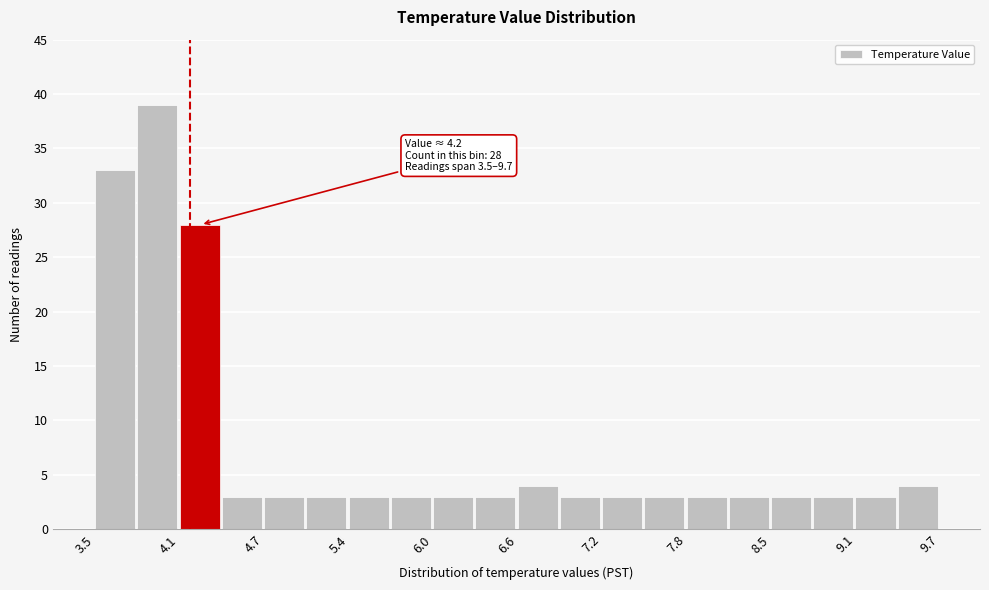

Read against the x-axis, roughly where is the centre of the tallest bar?

4.0